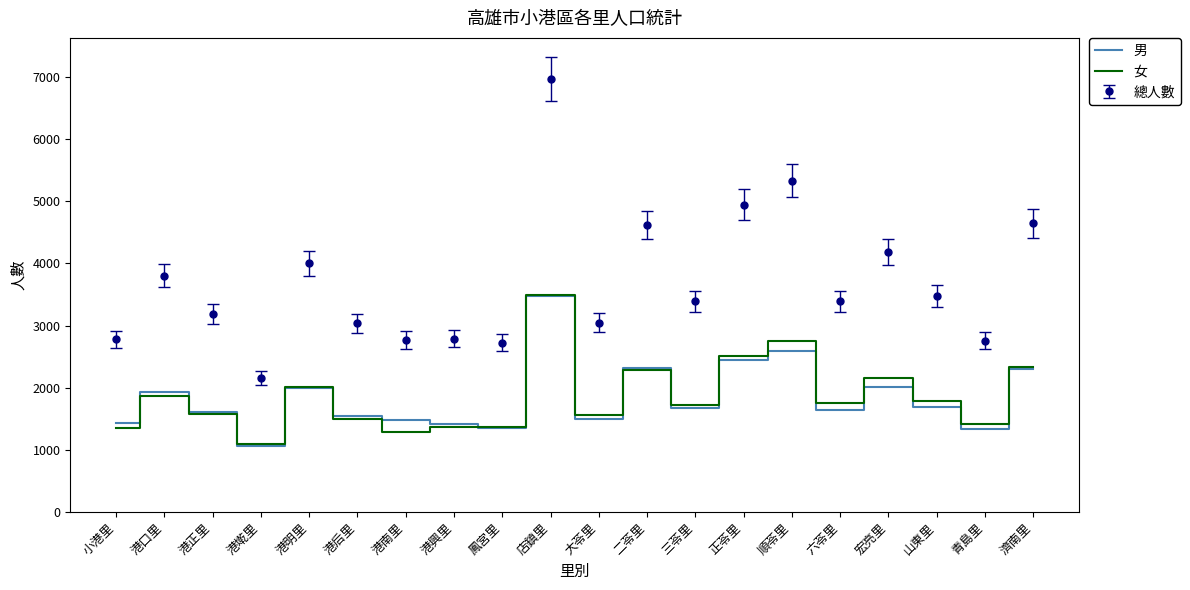

What is the difference between the highest and lowest values at 小港里?

1425